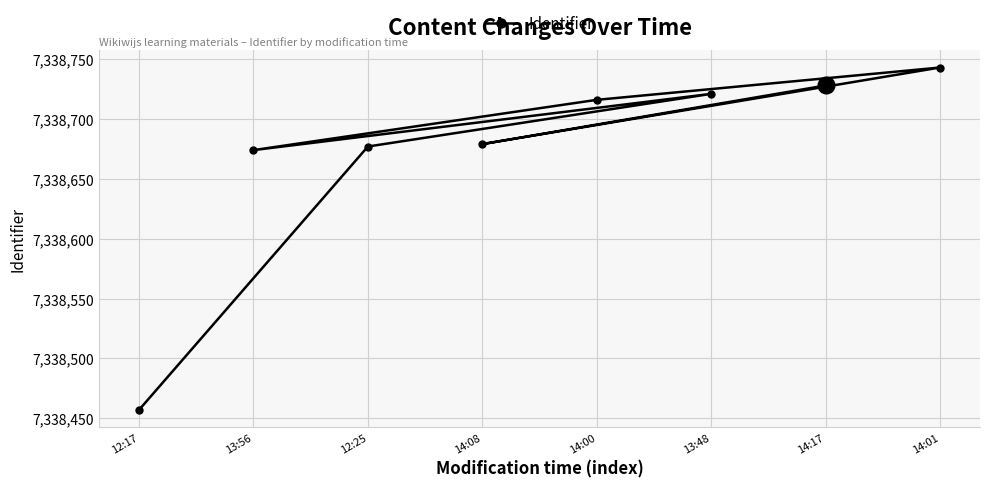

The chart shows a value of 7338728 at 14:17. True or false?

True